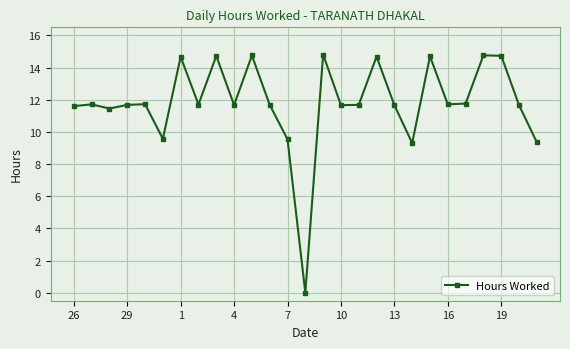

What is the maximum value shown in the chart?

14.8